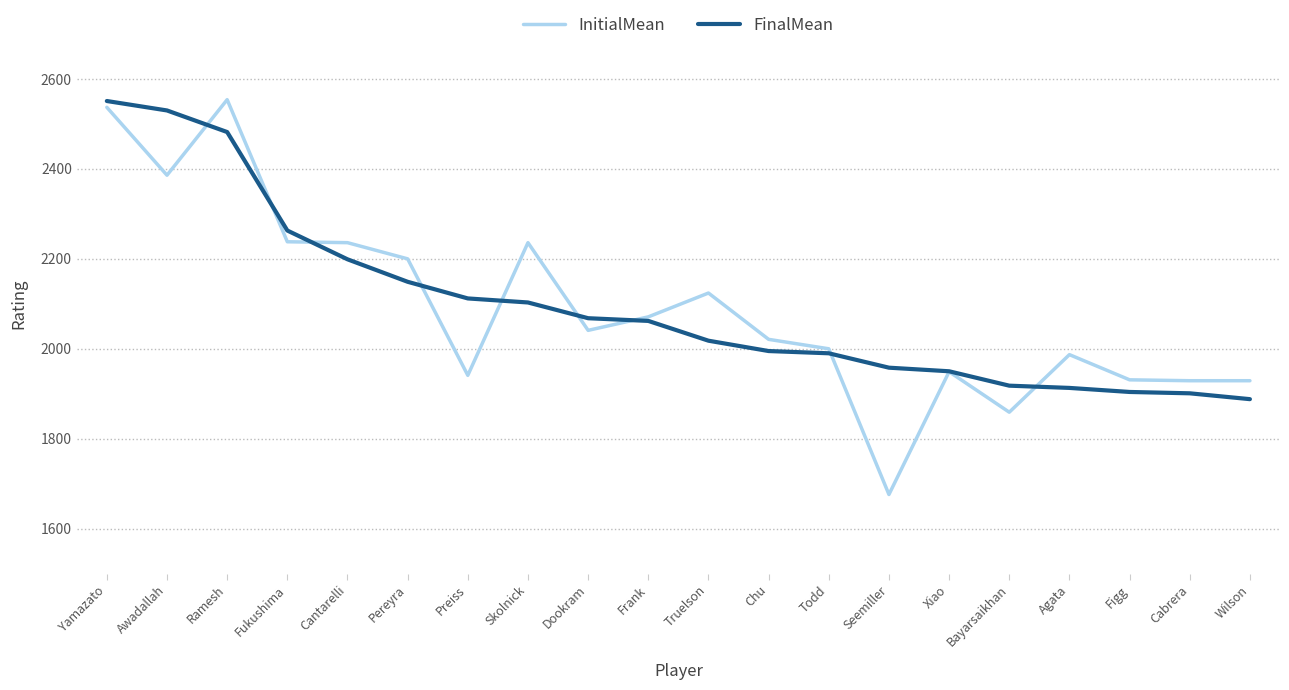

Read the InitialMean value at Agata, to the nearest 50.

2000